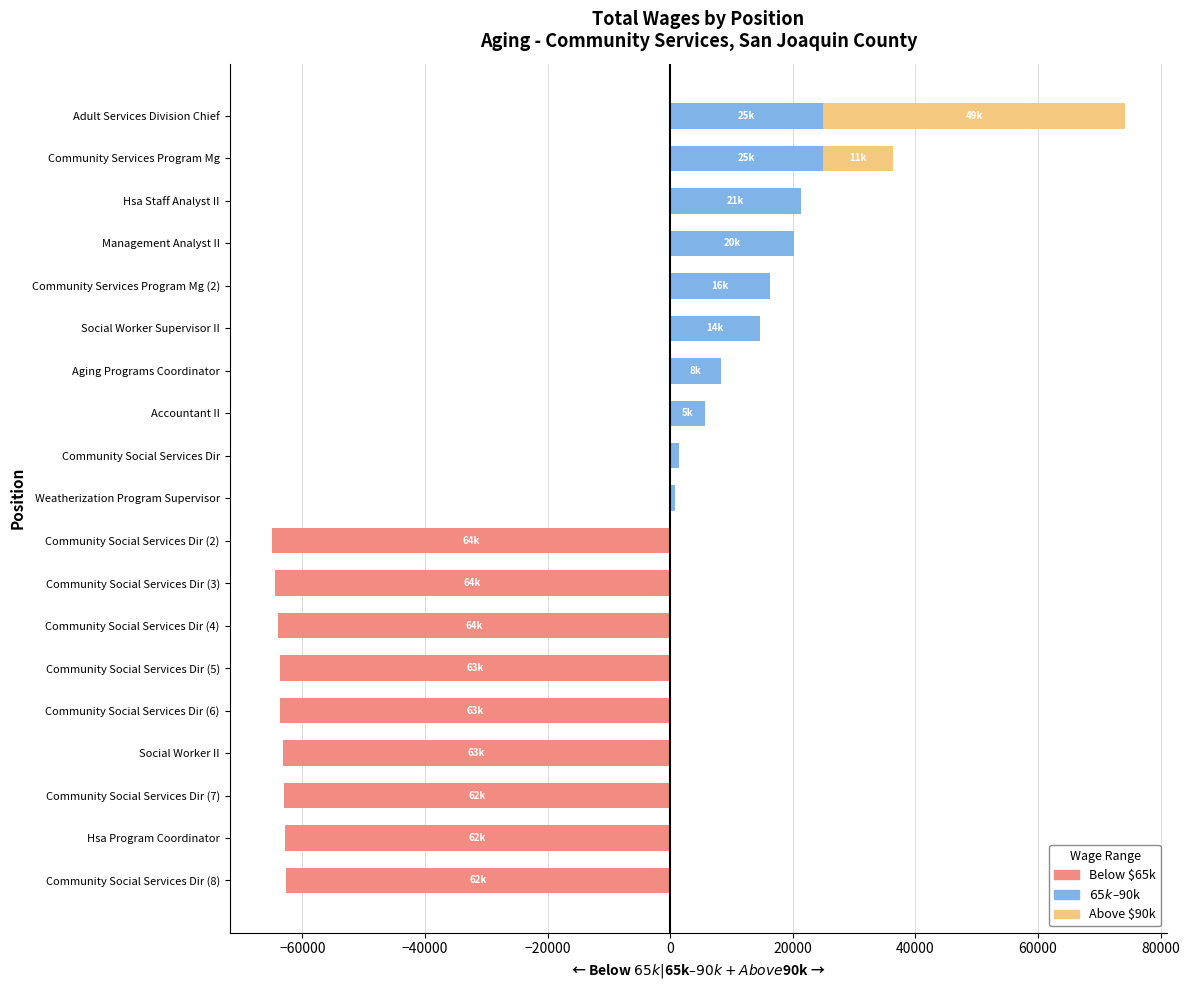

What is the average value of the Mid Wage Range series?

7304